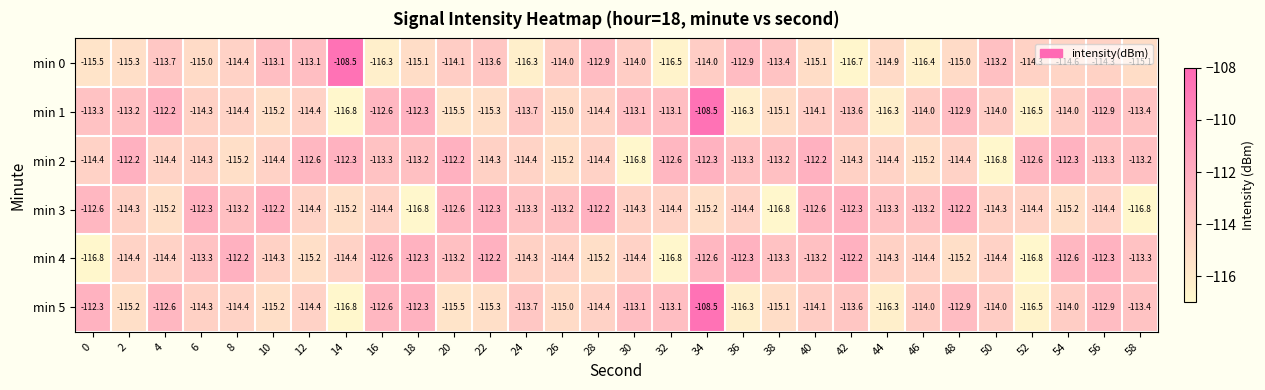

Between 6 and 52, which series saw the biggest shift?

min 4